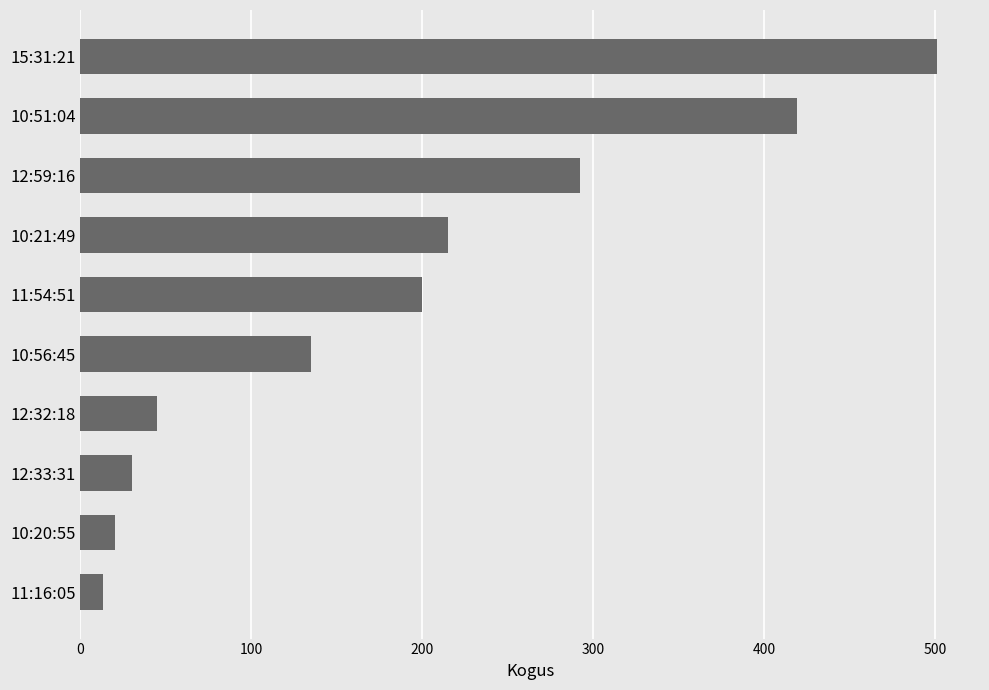

What is the difference between the maximum and second lowest values?

481